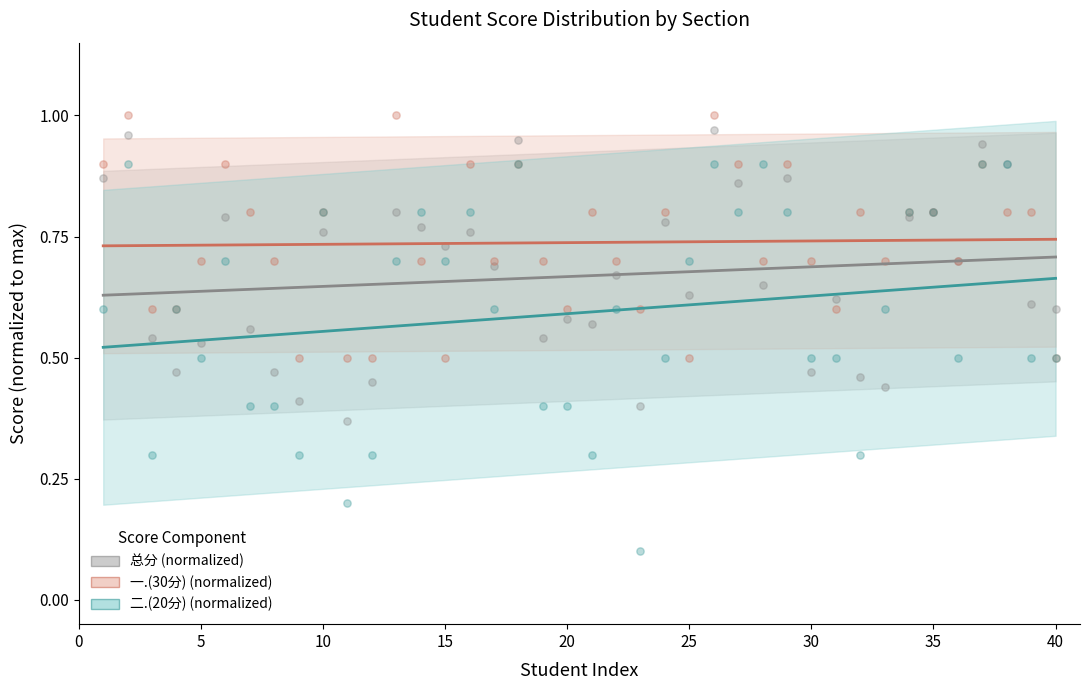

What is the X range (max minus min) for the scatter plot?

39.0